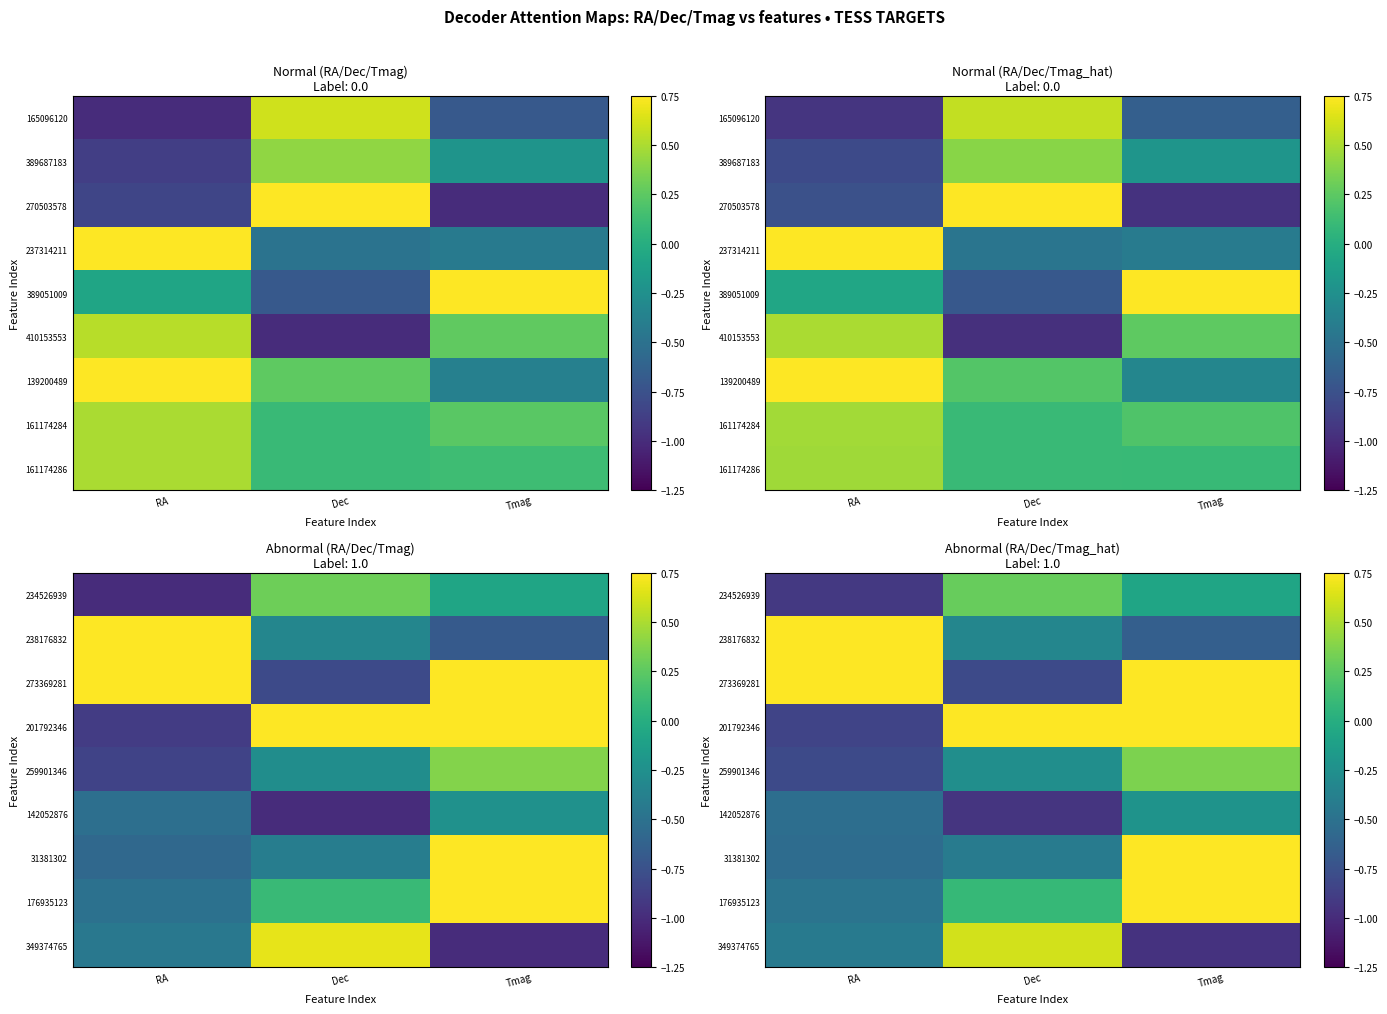

At how many categories does at least one series exceed 0?

3